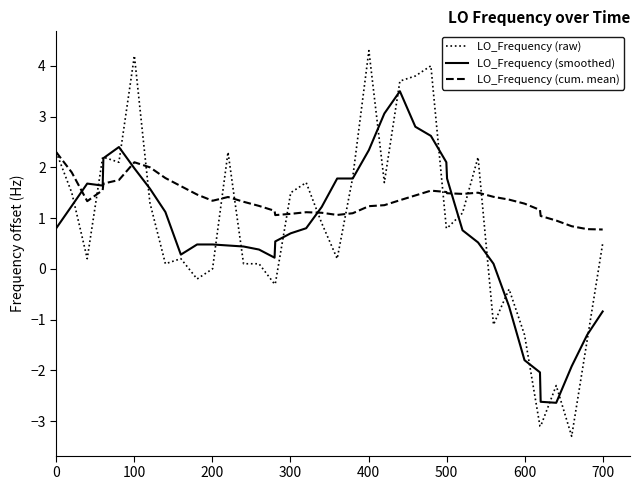

Count the number of categories in the chart.

40